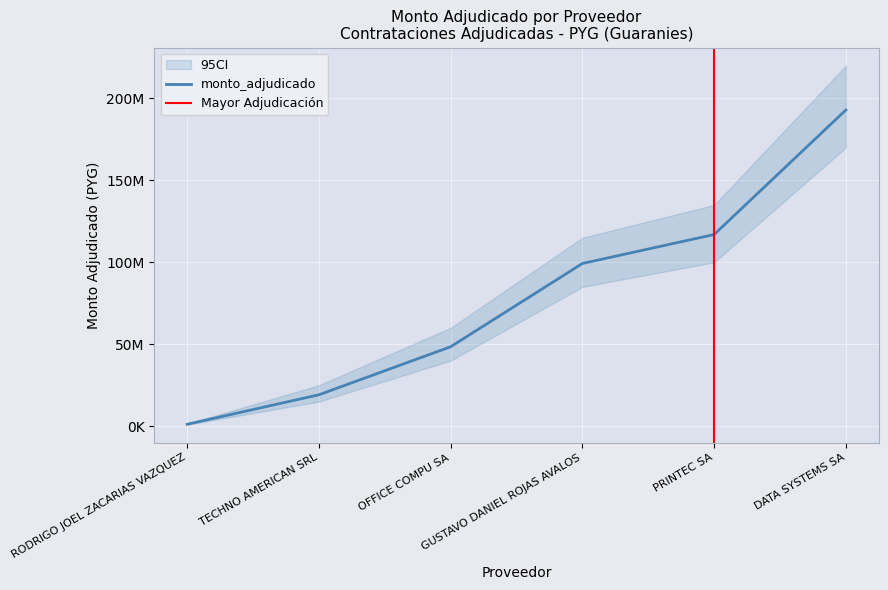

Is it true that the value at PRINTEC SA is 58257826?

False